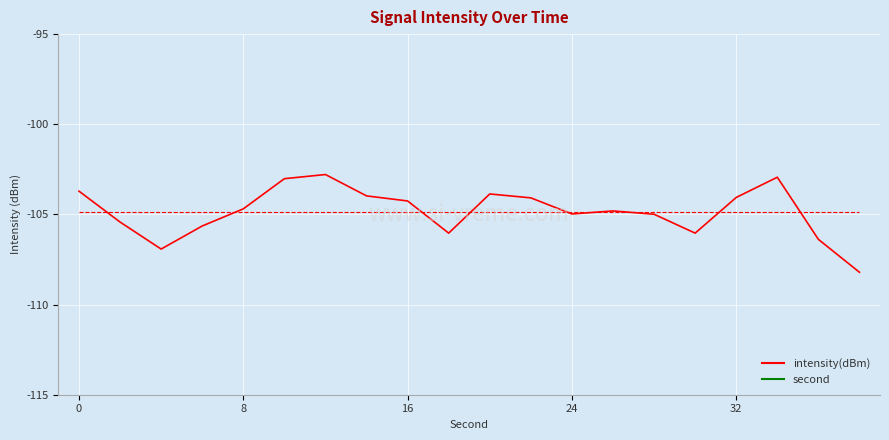

True or false: intensity(dBm) and second intersect in this chart.

False